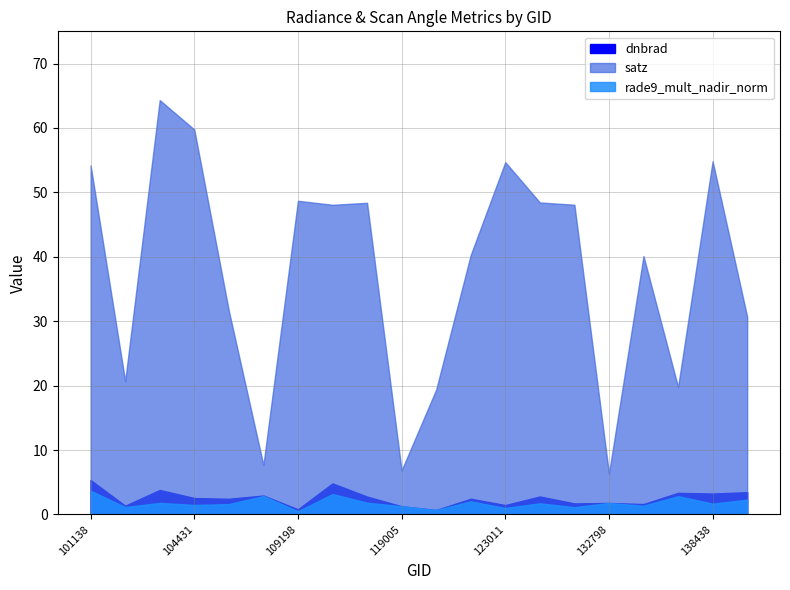

What is the minimum value for satz?

6.3